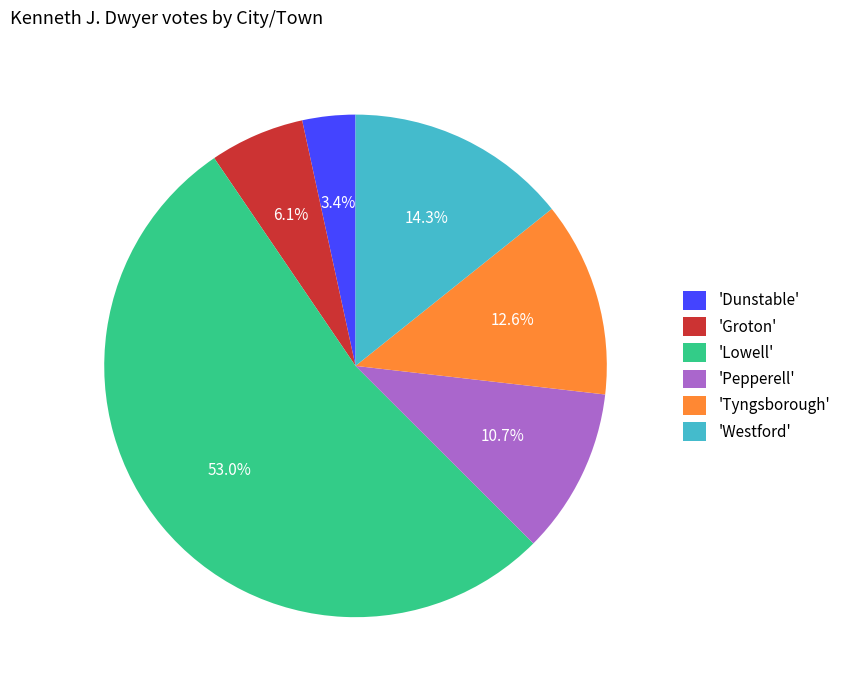

Which has a higher value, 'Groton' or 'Lowell'?

'Lowell'